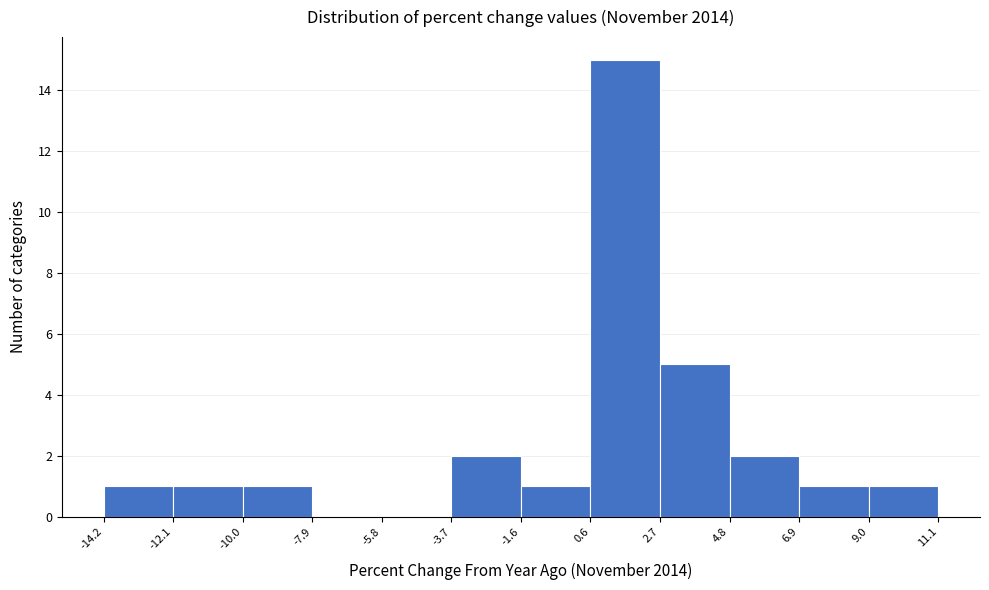

Which range on the x-axis has the tallest bar?

0.6 to 2.7